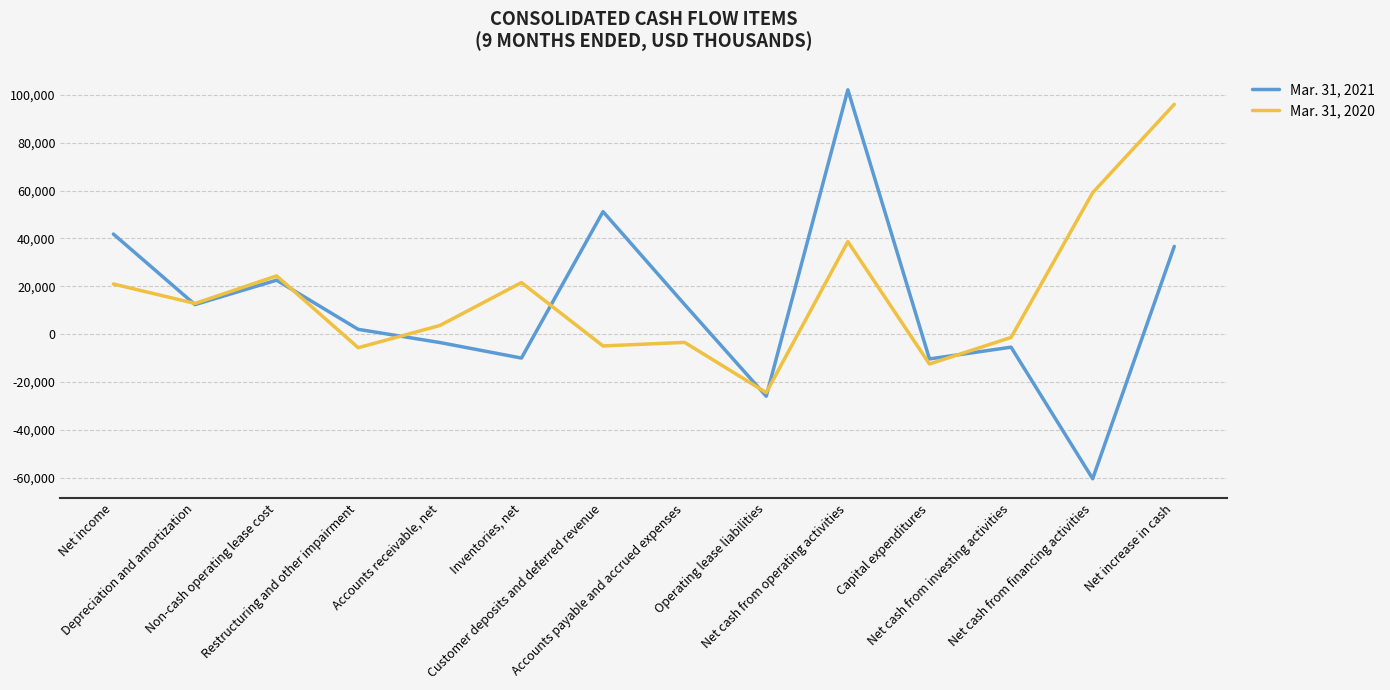

What is the difference between the maximum and minimum values in the Mar. 31, 2021 series?

162523